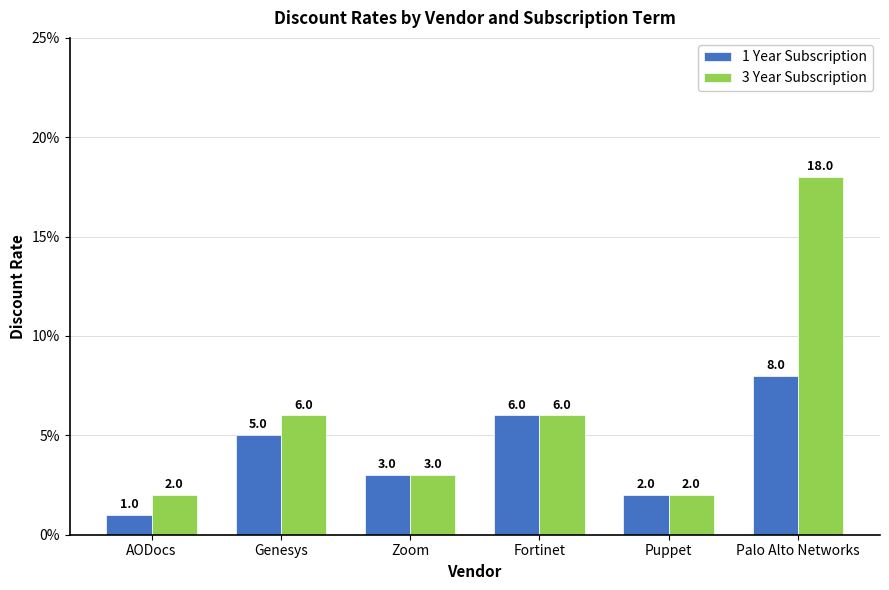

Between Palo Alto Networks and Zoom, which is larger?

Palo Alto Networks